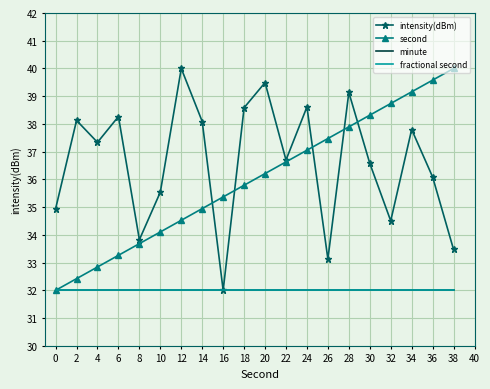

What is the sum of the intensity(dBm) values at 24 and 8?

72.4